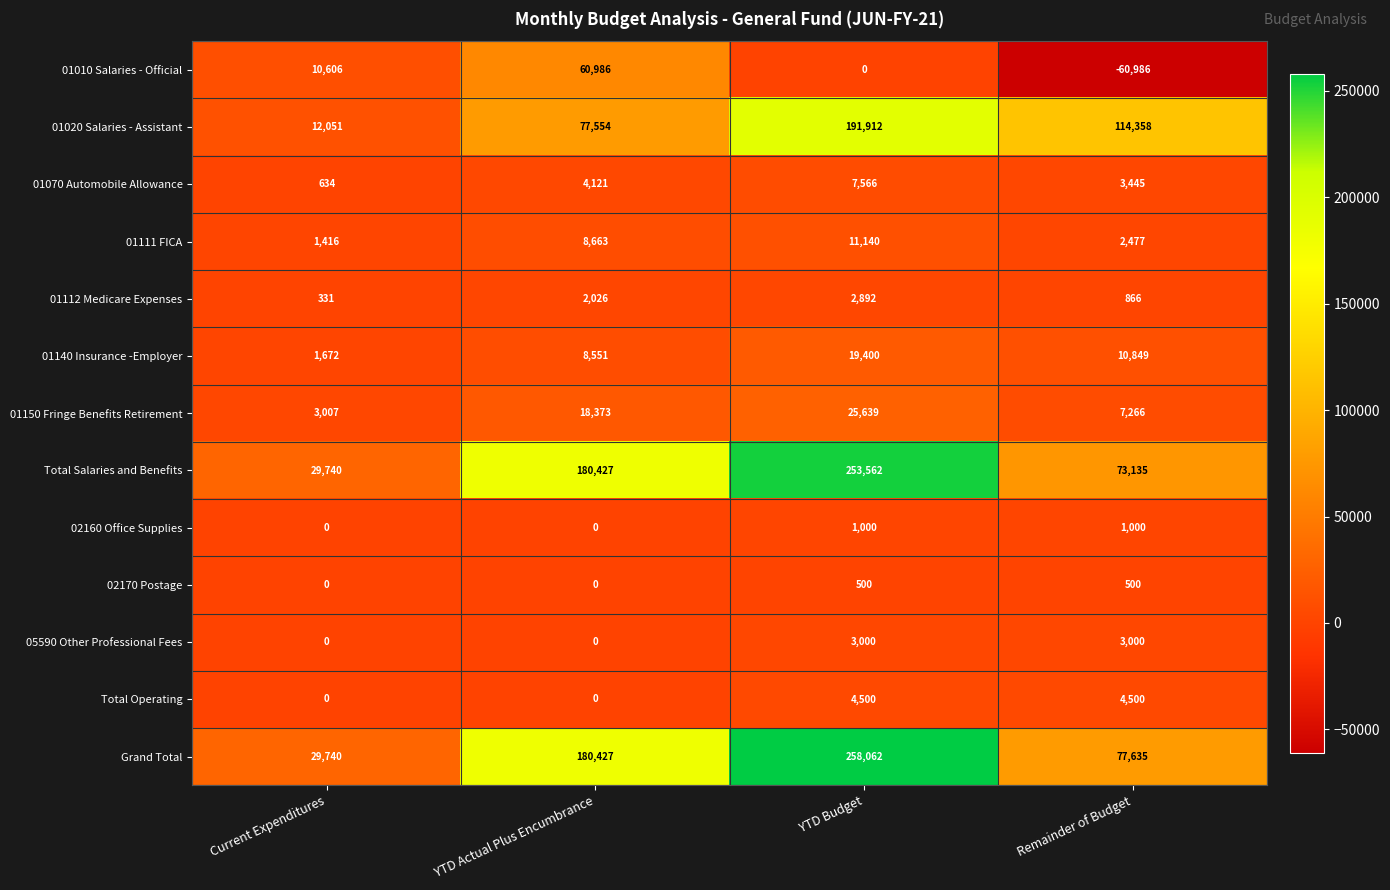

At how many categories does at least one series exceed 140483?

2